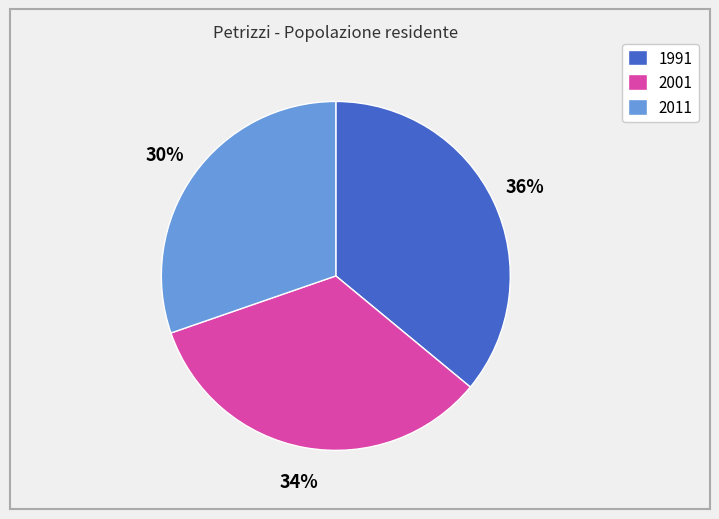

What is the largest slice in the pie chart?

1991